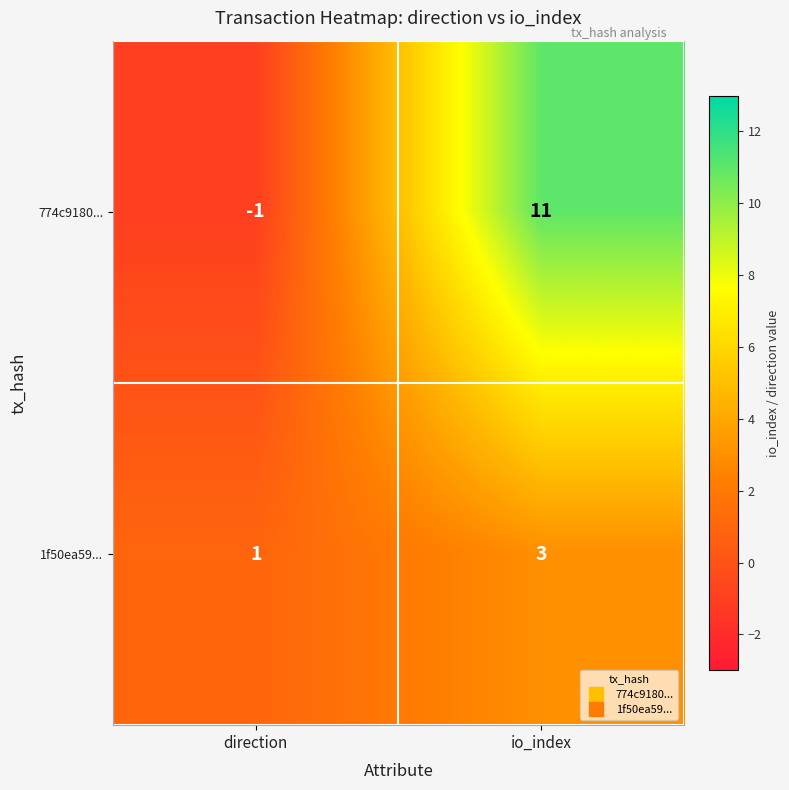

What is the spread (max minus min) of values at io_index?

8